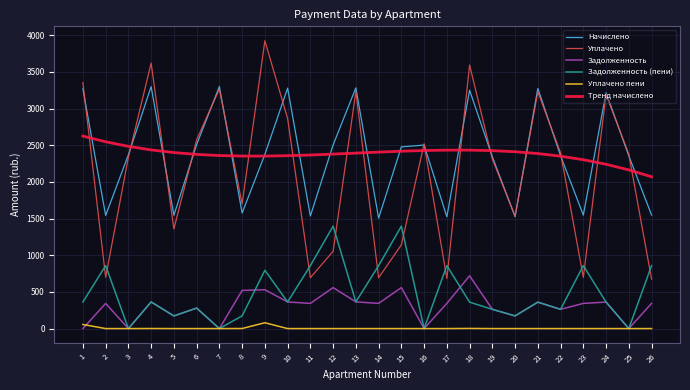

True or false: Начислено and Задолженность cross at least once.

False